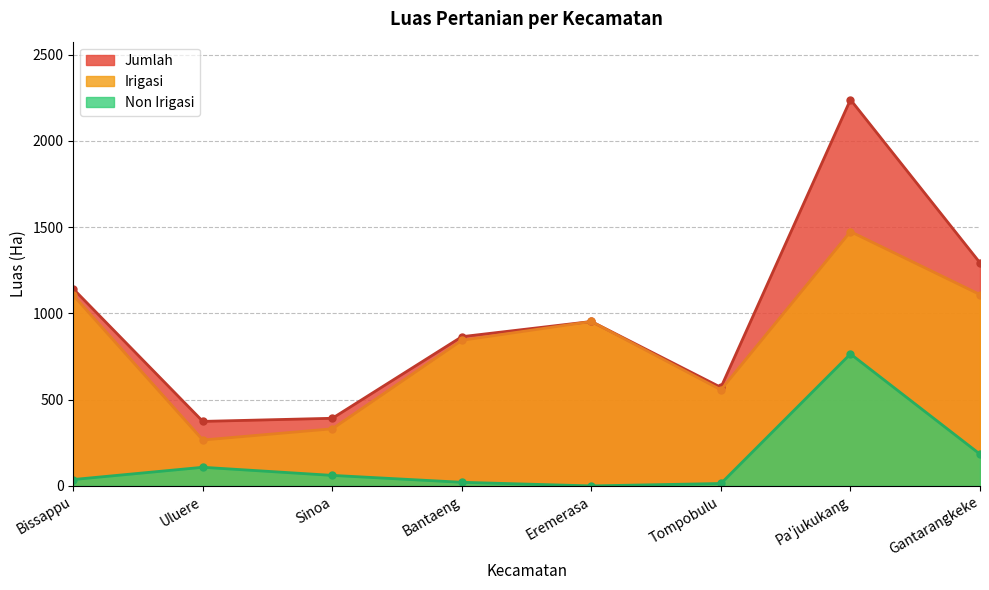

True or false: Jumlah has a value of 1268 at Bantaeng.

False